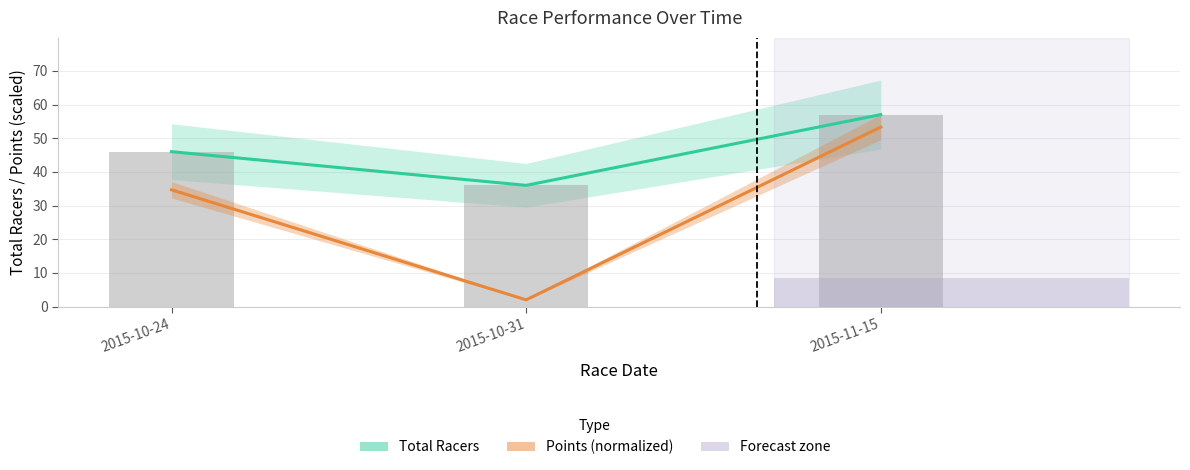

How many values in the Total Racers series exceed 46?

1